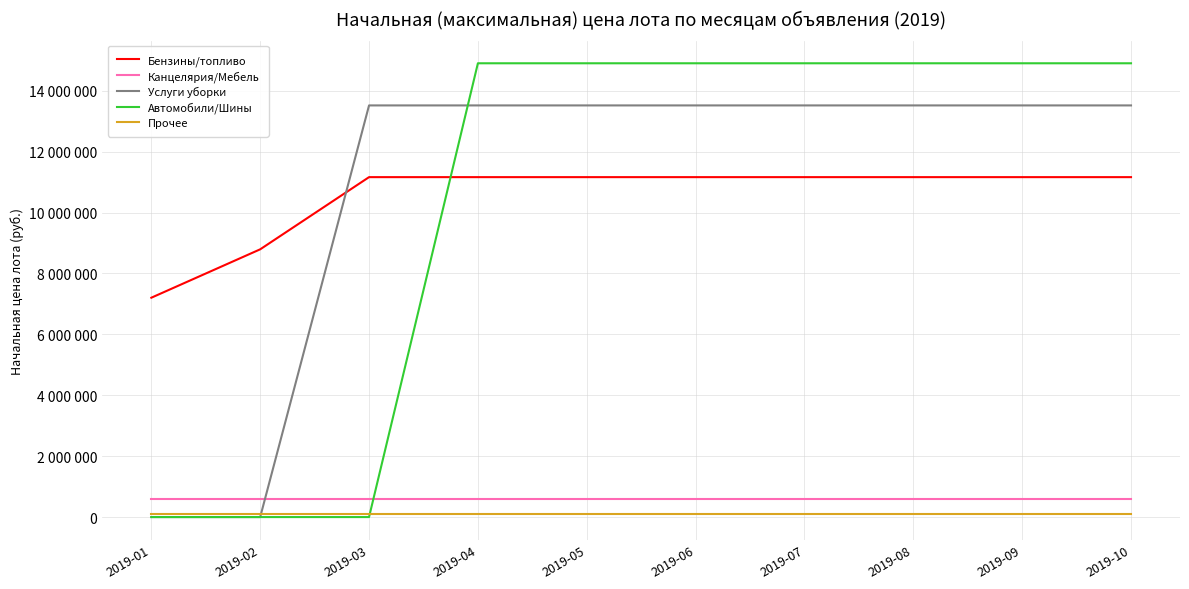

Reading left to right, extract all data points from this chart.

Бензины/топливо: 7204155.6	8793194.7	11163632.2	11163632.2	11163632.2	11163632.2	11163632.2	11163632.2	11163632.2	11163632.2
Канцелярия/Мебель: 583970.9	583970.9	583970.9	583970.9	583970.9	583970.9	583970.9	583970.9	583970.9	583970.9
Услуги уборки: 0.0	0.0	13519057.0	13519057.0	13519057.0	13519057.0	13519057.0	13519057.0	13519057.0	13519057.0
Автомобили/Шины: 0.0	0.0	0.0	14902980.3	14902980.3	14902980.3	14902980.3	14902980.3	14902980.3	14902980.3
Прочее: 91819.4	91819.4	91819.4	91819.4	91819.4	91819.4	91819.4	91819.4	91819.4	91819.4